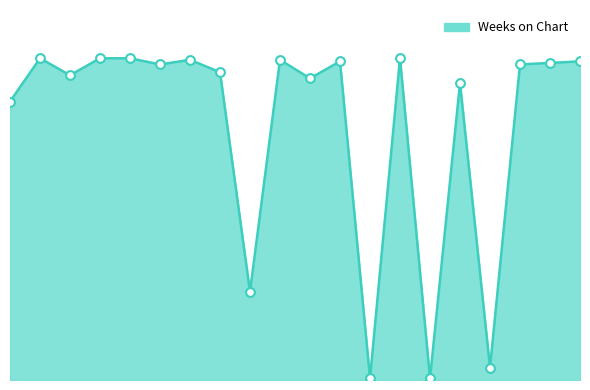

Is this an area chart (filled region under the line)?

Yes